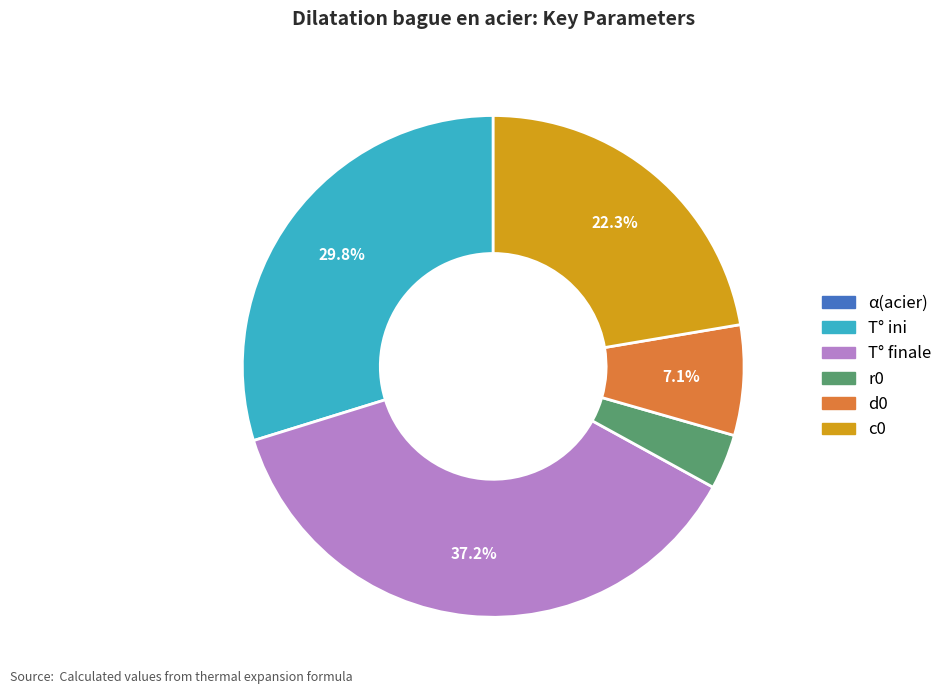

To the nearest percent, what portion does c0 represent?

22%